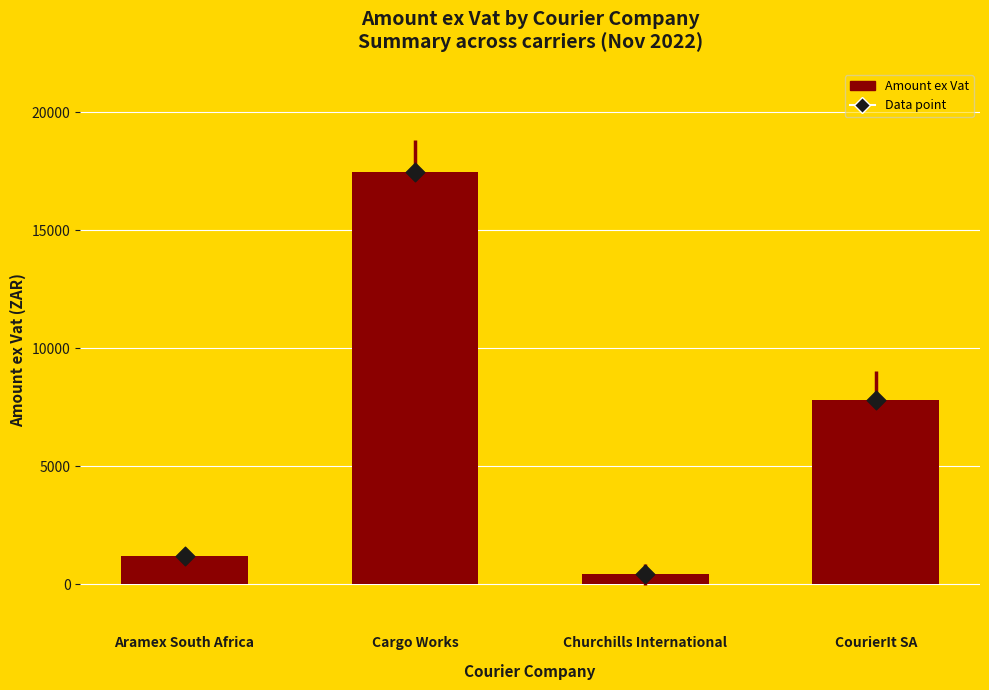

Is the value of Data point at Churchills International greater than the value of Amount ex Vat at Churchills International?

No